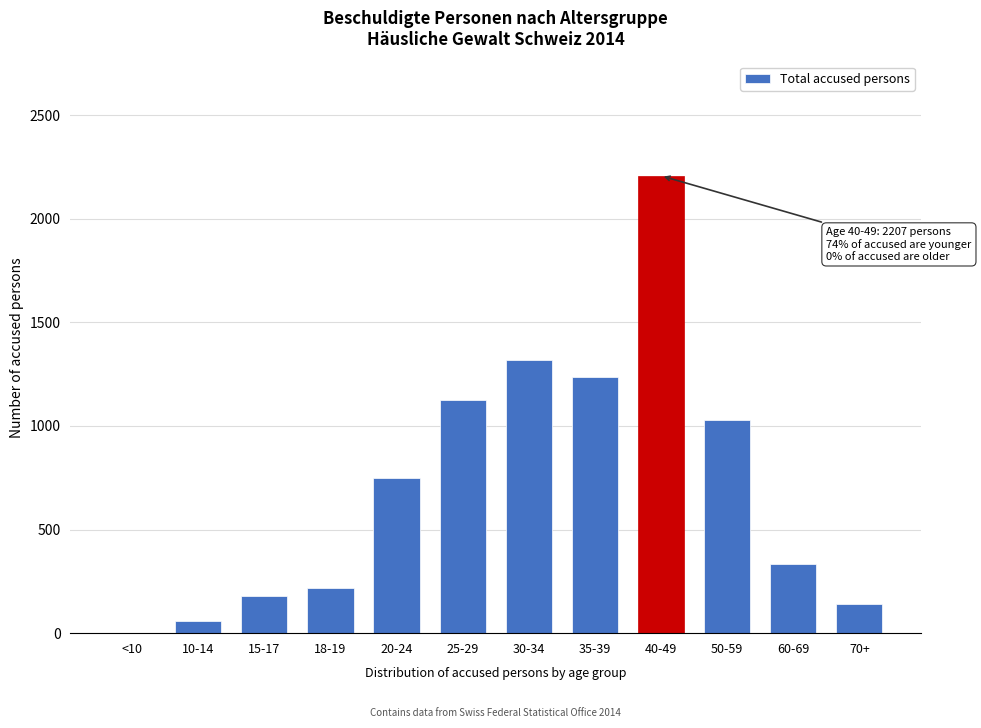

Reading left to right, extract all data points from this chart.

<10=0	10-14=60	15-17=179	18-19=216	20-24=751	25-29=1127	30-34=1320	35-39=1237	40-49=2207	50-59=1030	60-69=333	70+=139